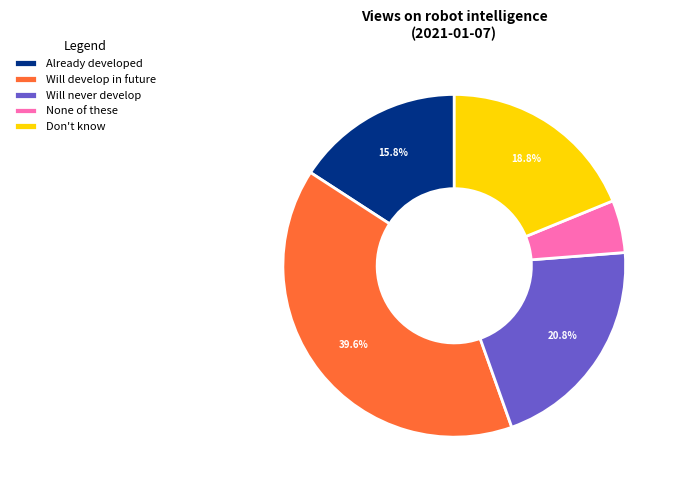

Which has a higher value, Will develop in future or Don't know?

Will develop in future